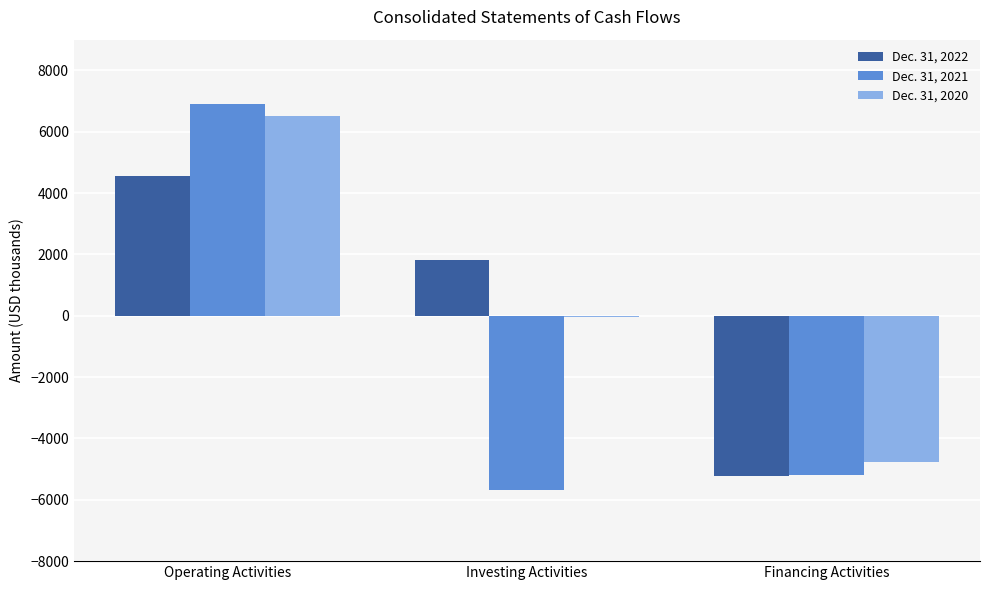

The Dec. 31, 2022 series shows 4558 at Operating Activities. True or false?

True